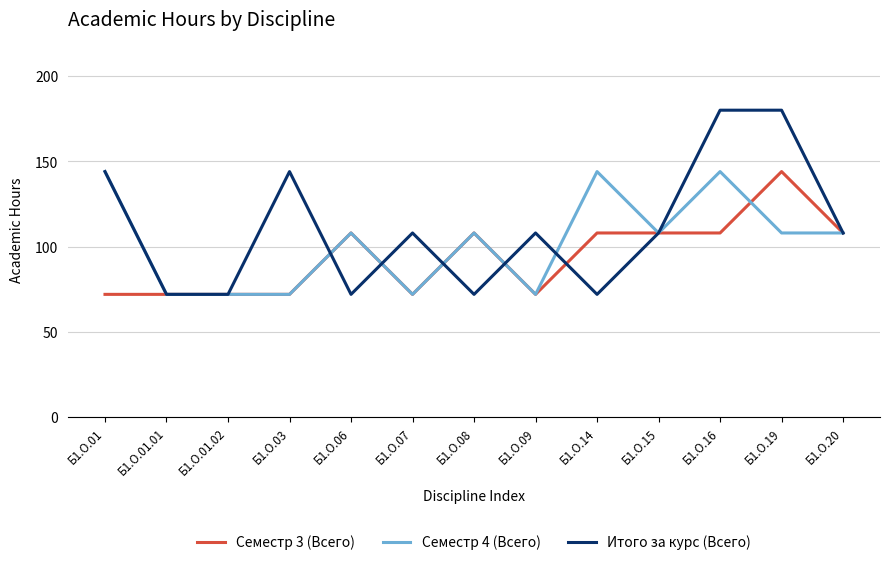

True or false: Итого за курс (Всего) has more than 1 points higher than both neighbors.

True